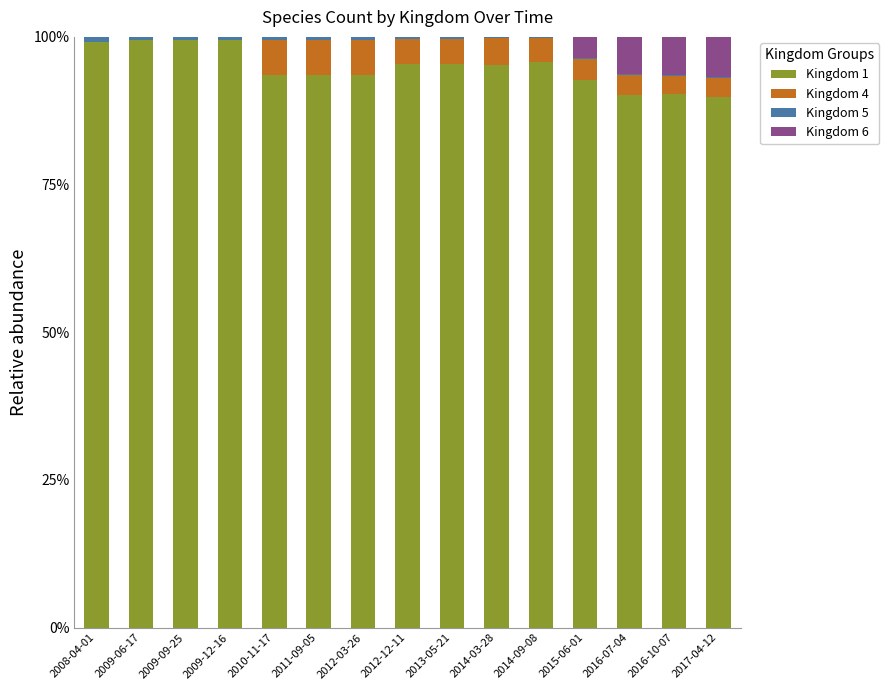

The value of Kingdom 1 at 2009-09-25 is 99.4. True or false?

True